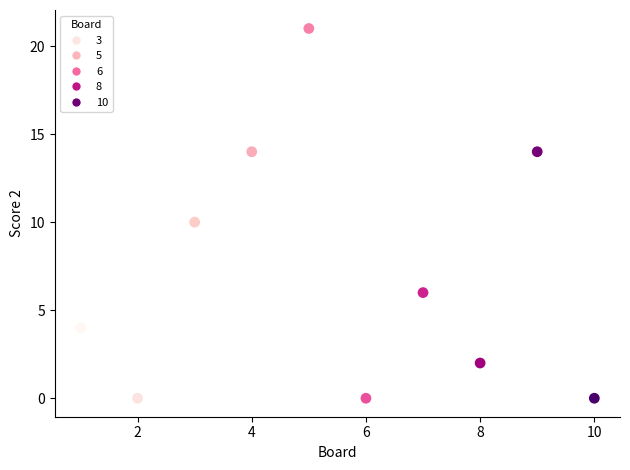

How many points are shown in the scatter plot?

10